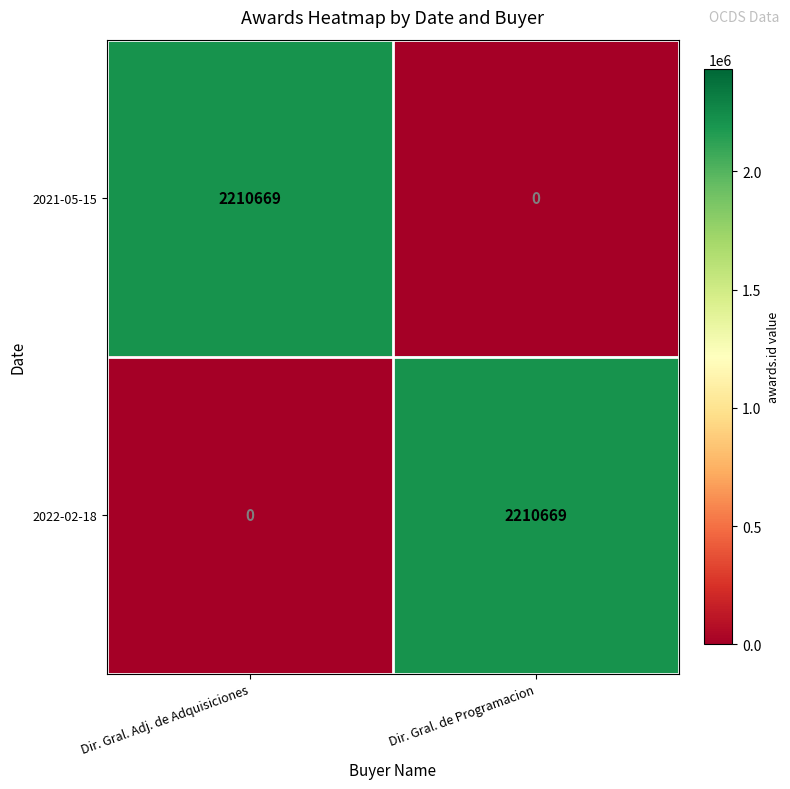

The 2022-02-18 series shows -1128350 at Dir. Gral. Adj. de Adquisiciones. True or false?

False